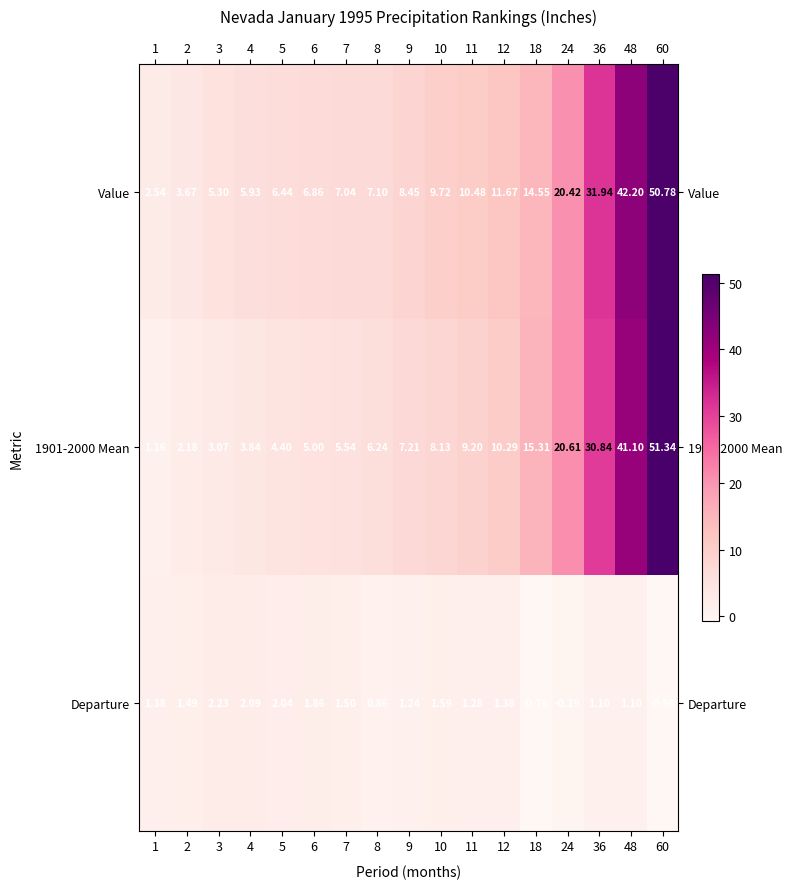

Is the value of 1901-2000 Mean at 48 greater than the value of Value at 18?

Yes